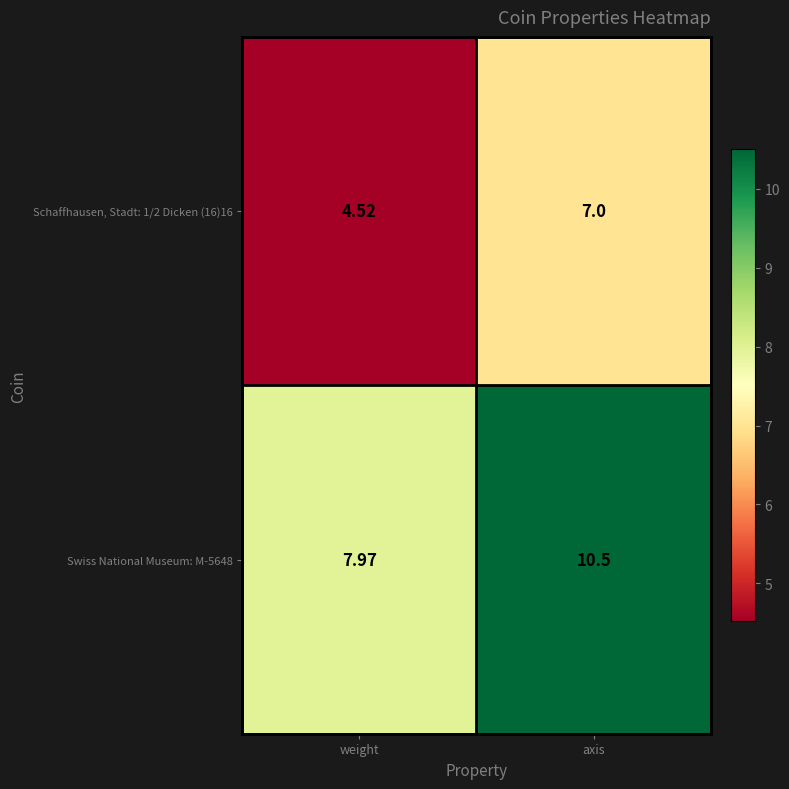

Which series changed the most between weight and axis?

Swiss National Museum: M-5648